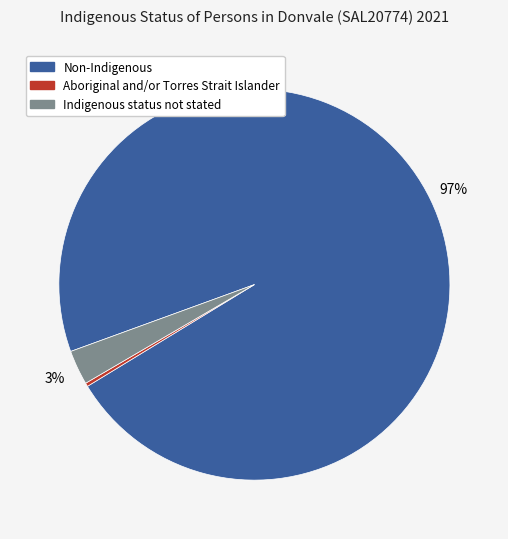

Is there any slice that represents more than half of the pie?

Yes